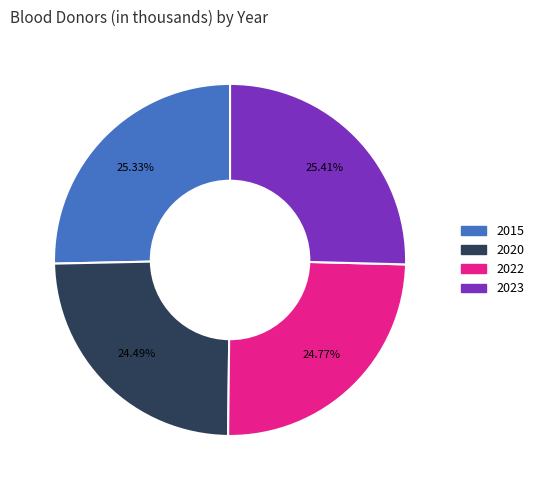

Which has a higher value, 2023 or 2022?

2023